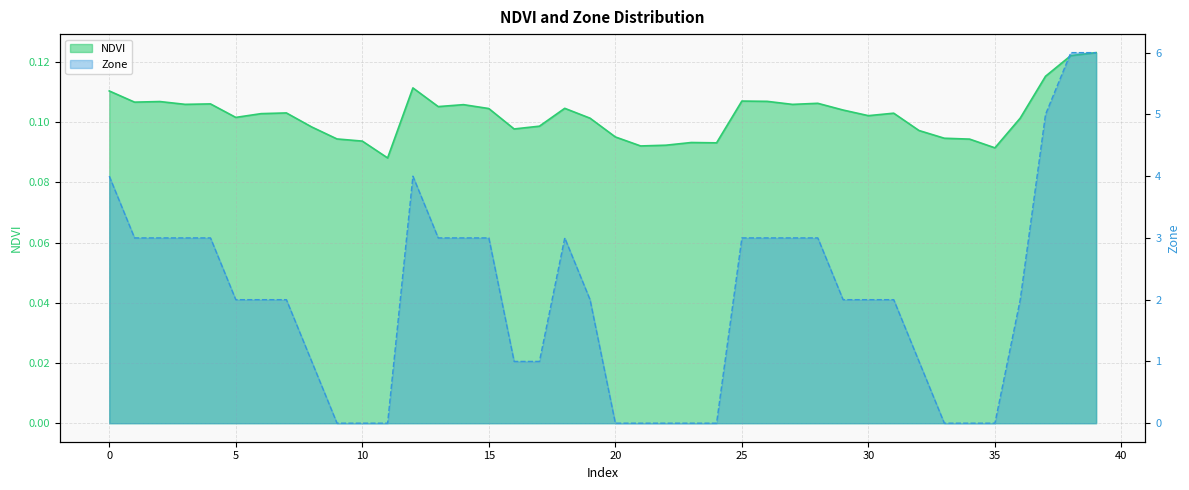

At which category is the sum across all series the highest?

39